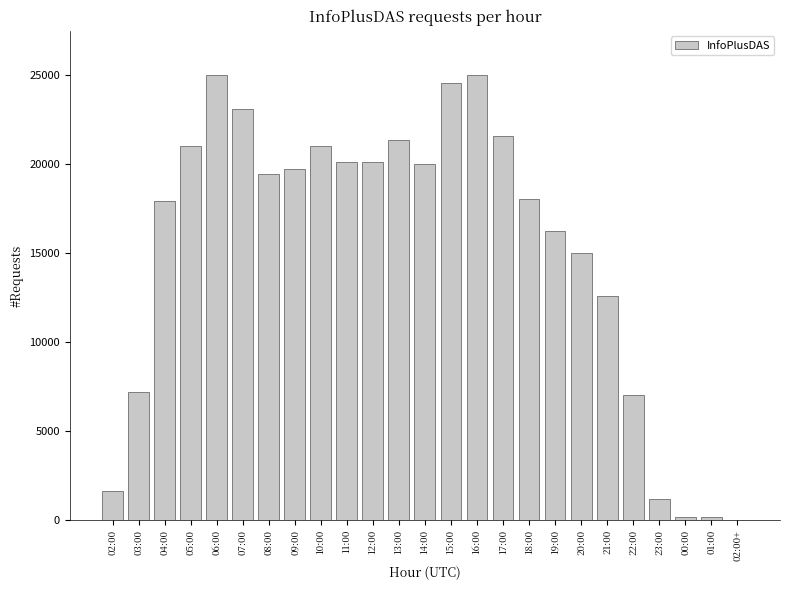

At which label is the value closest to 12500?

21:00